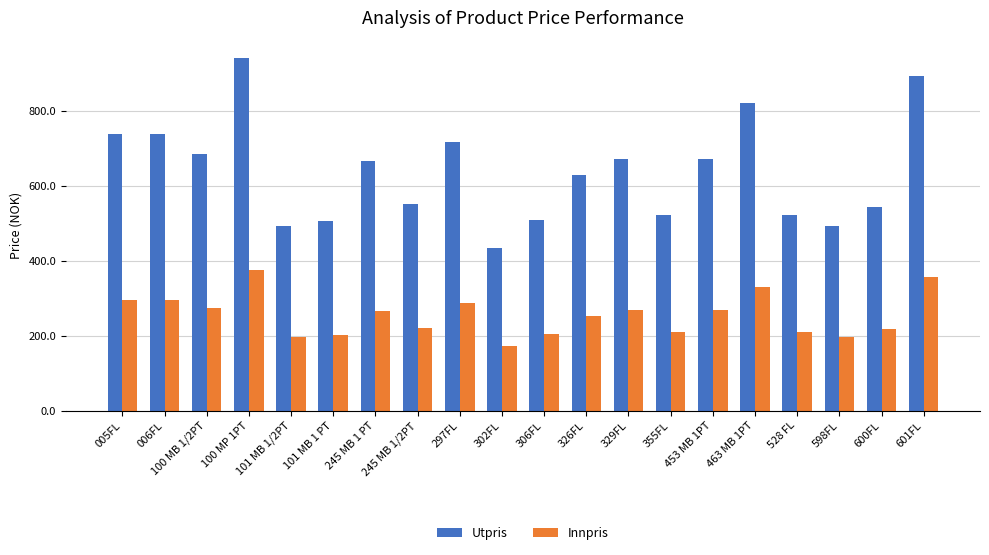

What is the total value across all series at 600FL?

760.6